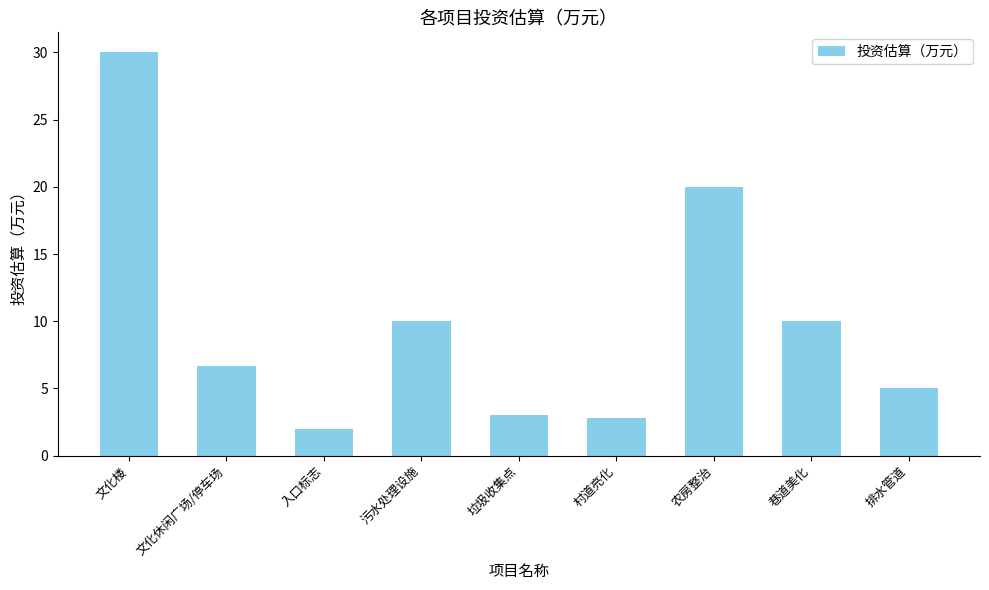

What is the maximum value shown in the chart?

30.0